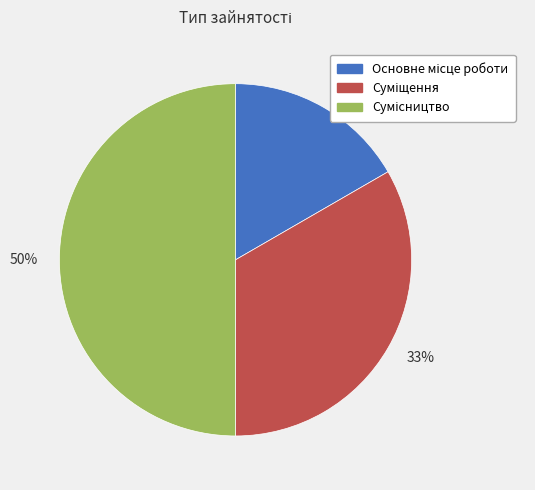

To the nearest percent, what is the difference between the largest and smallest slice percentages?

33%